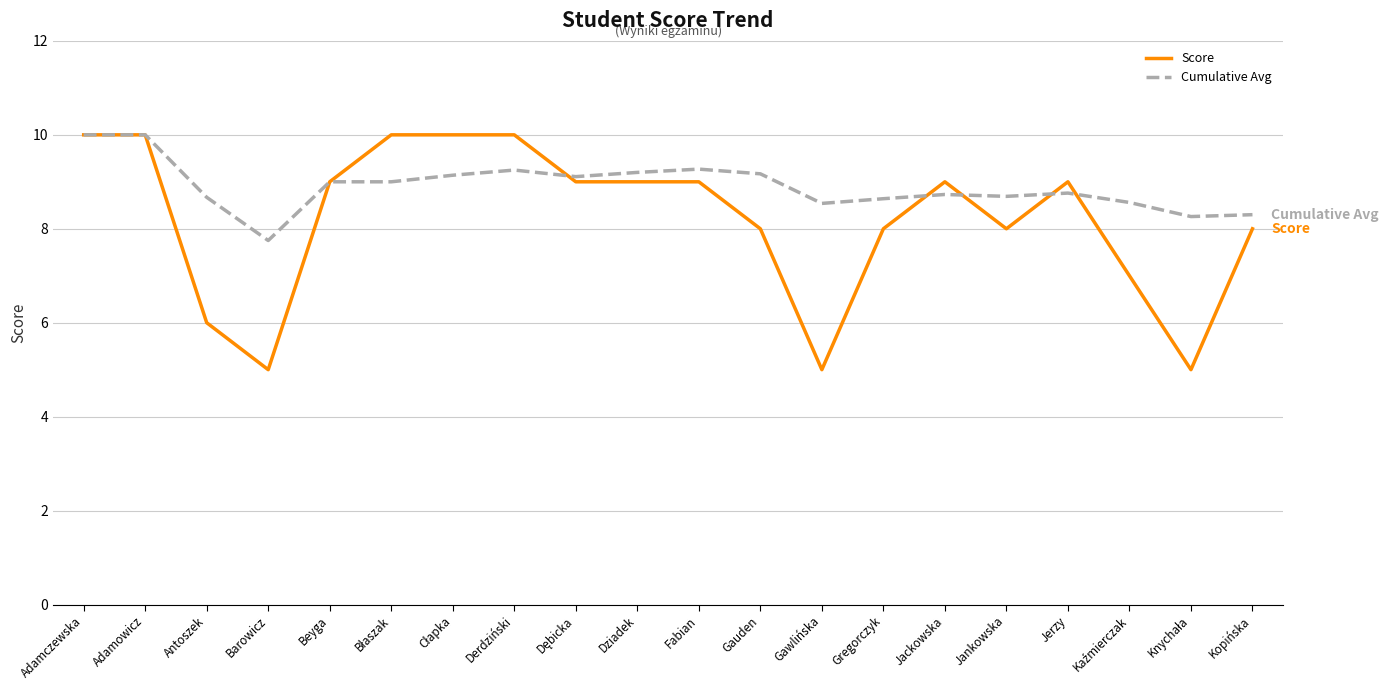

What is the total value across all series at Adamczewska?

20.0